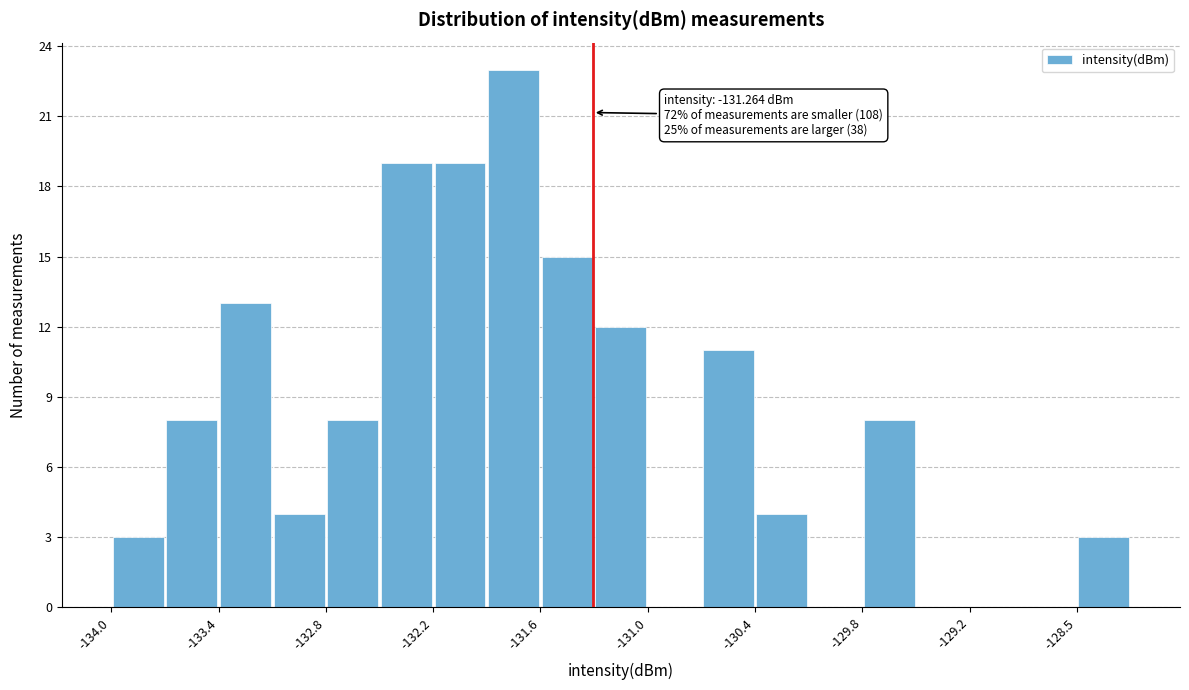

Read against the x-axis, roughly where is the centre of the tallest bar?

-131.7